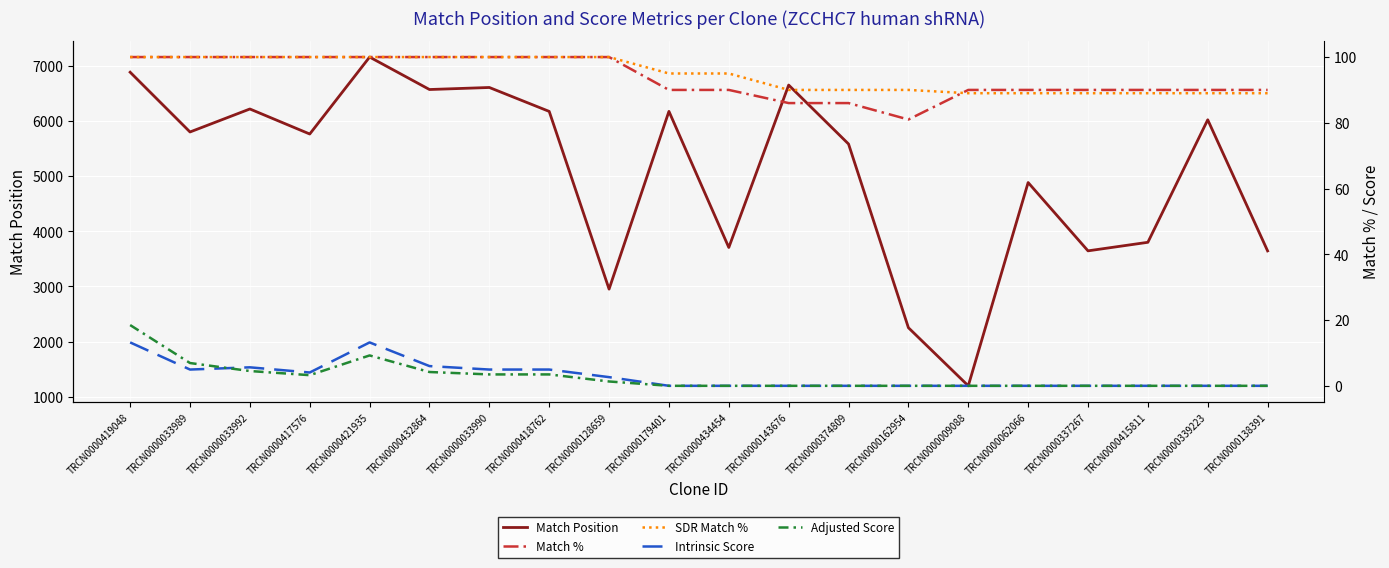

Where is the first local minimum for Intrinsic Score?

TRCN0000033989